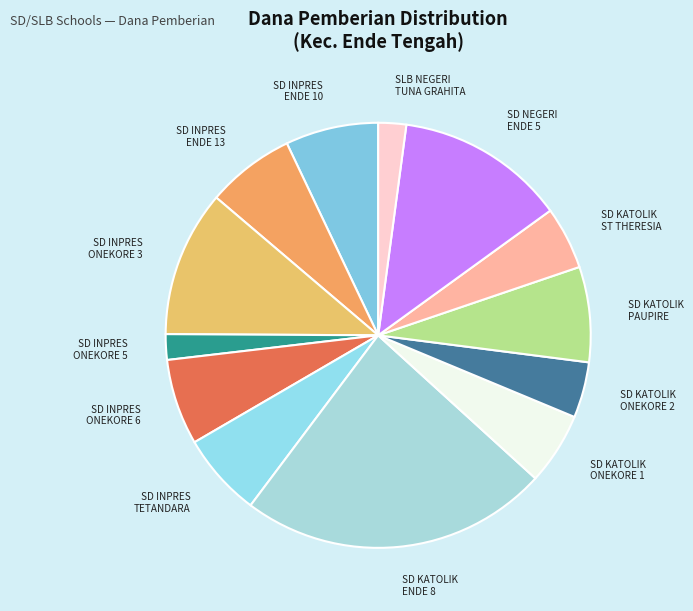

Is there a majority slice in this chart?

No